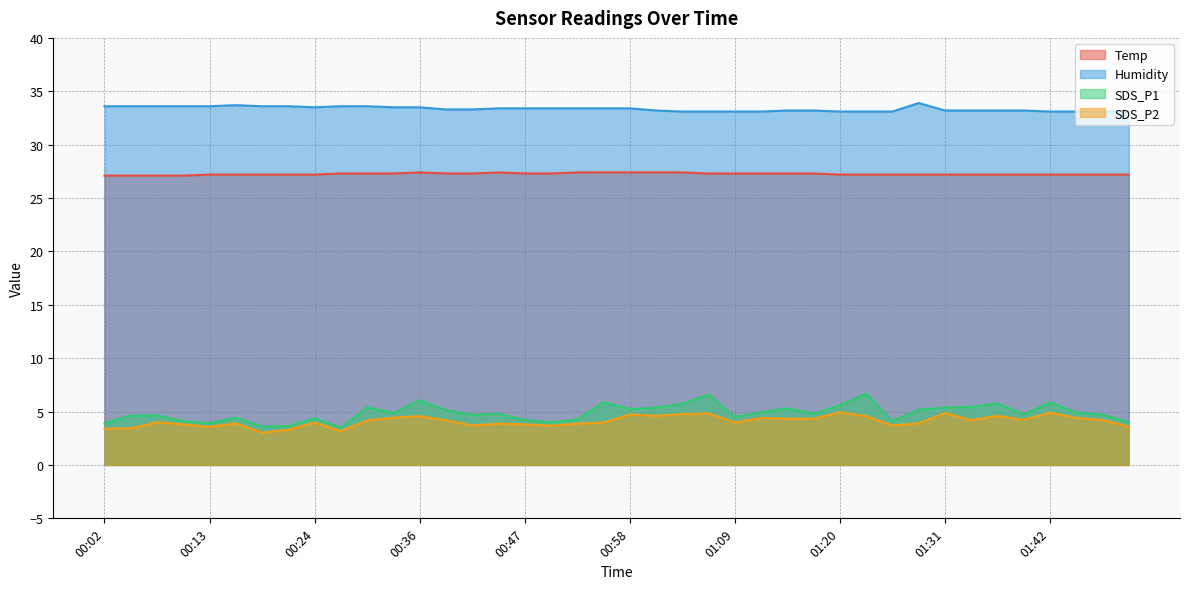

Read the SDS_P1 value at 00:19.

3.6